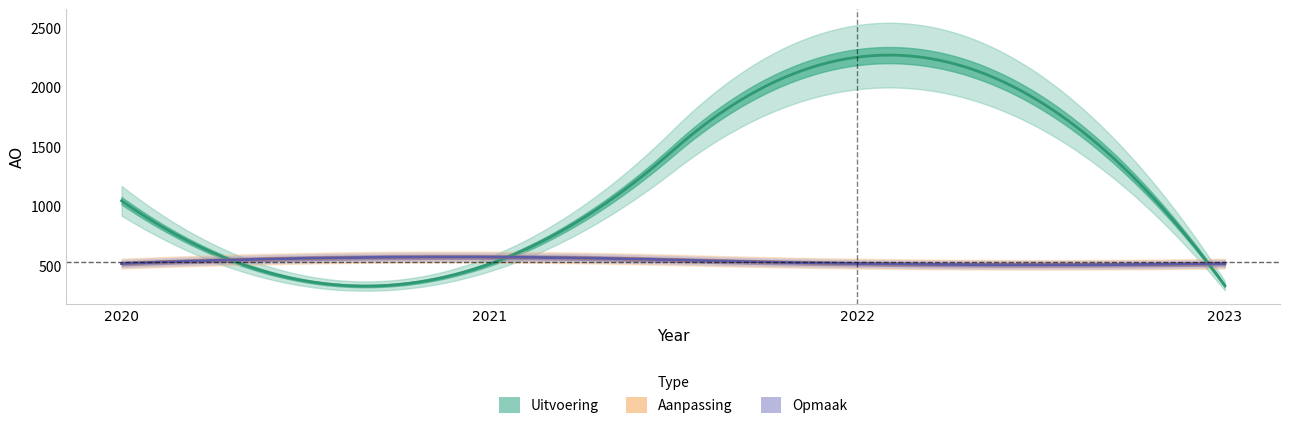

At which category is the sum across all series the highest?

2022